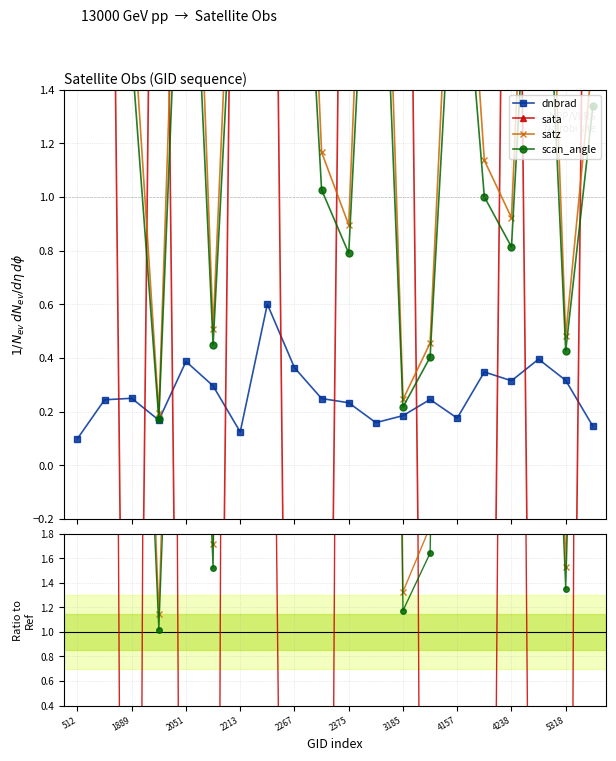

How many lines are shown in the chart?

4